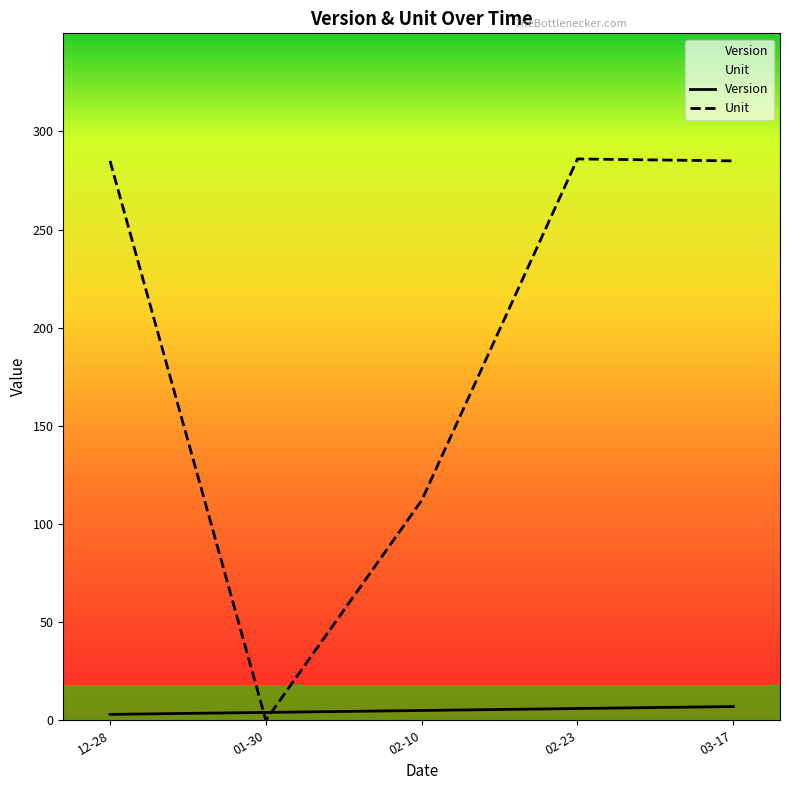

Rank the categories by Version value from highest to lowest.

03-17, 02-23, 02-10, 01-30, 12-28